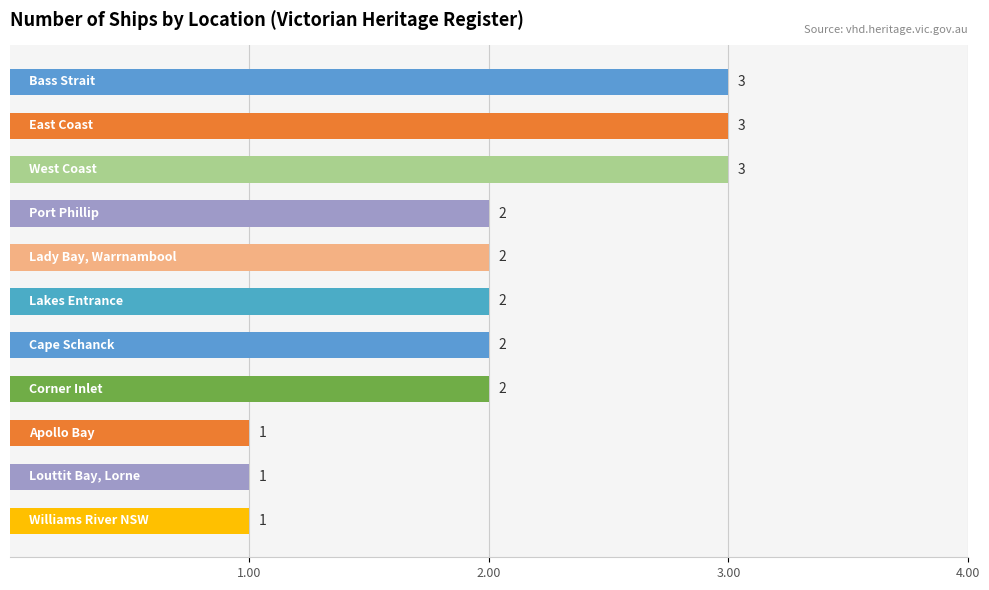

What is the minimum value shown in the chart?

1